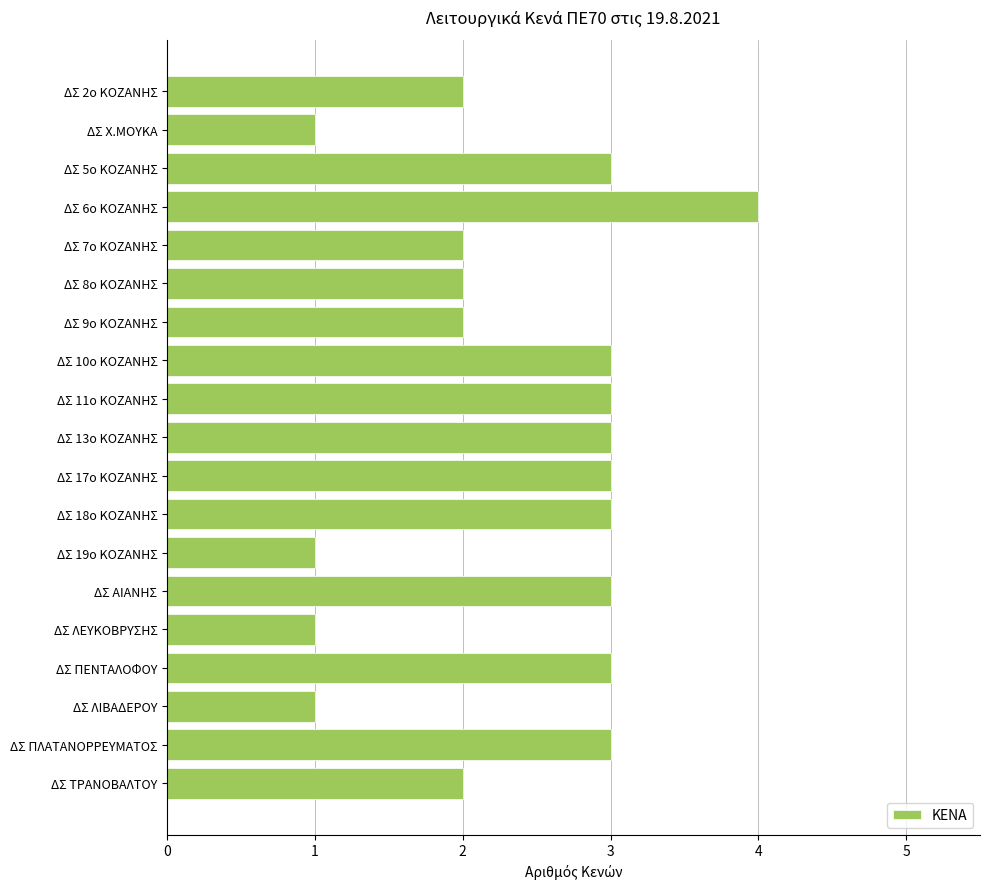

Reading bottom to top, extract all data points from this chart.

ΔΣ ΤΡΑΝΟΒΑΛΤΟΥ=2	ΔΣ ΠΛΑΤΑΝΟΡΡΕΥΜΑΤΟΣ=3	ΔΣ ΛΙΒΑΔΕΡΟΥ=1	ΔΣ ΠΕΝΤΑΛΟΦΟΥ=3	ΔΣ ΛΕΥΚΟΒΡΥΣΗΣ=1	ΔΣ ΑΙΑΝΗΣ=3	ΔΣ 19ο ΚΟΖΑΝΗΣ=1	ΔΣ 18ο ΚΟΖΑΝΗΣ=3	ΔΣ 17ο ΚΟΖΑΝΗΣ=3	ΔΣ 13ο ΚΟΖΑΝΗΣ=3	ΔΣ 11ο ΚΟΖΑΝΗΣ=3	ΔΣ 10ο ΚΟΖΑΝΗΣ=3	ΔΣ 9ο ΚΟΖΑΝΗΣ=2	ΔΣ 8ο ΚΟΖΑΝΗΣ=2	ΔΣ 7ο ΚΟΖΑΝΗΣ=2	ΔΣ 6ο ΚΟΖΑΝΗΣ=4	ΔΣ 5ο ΚΟΖΑΝΗΣ=3	ΔΣ Χ.ΜΟΥΚΑ=1	ΔΣ 2ο ΚΟΖΑΝΗΣ=2